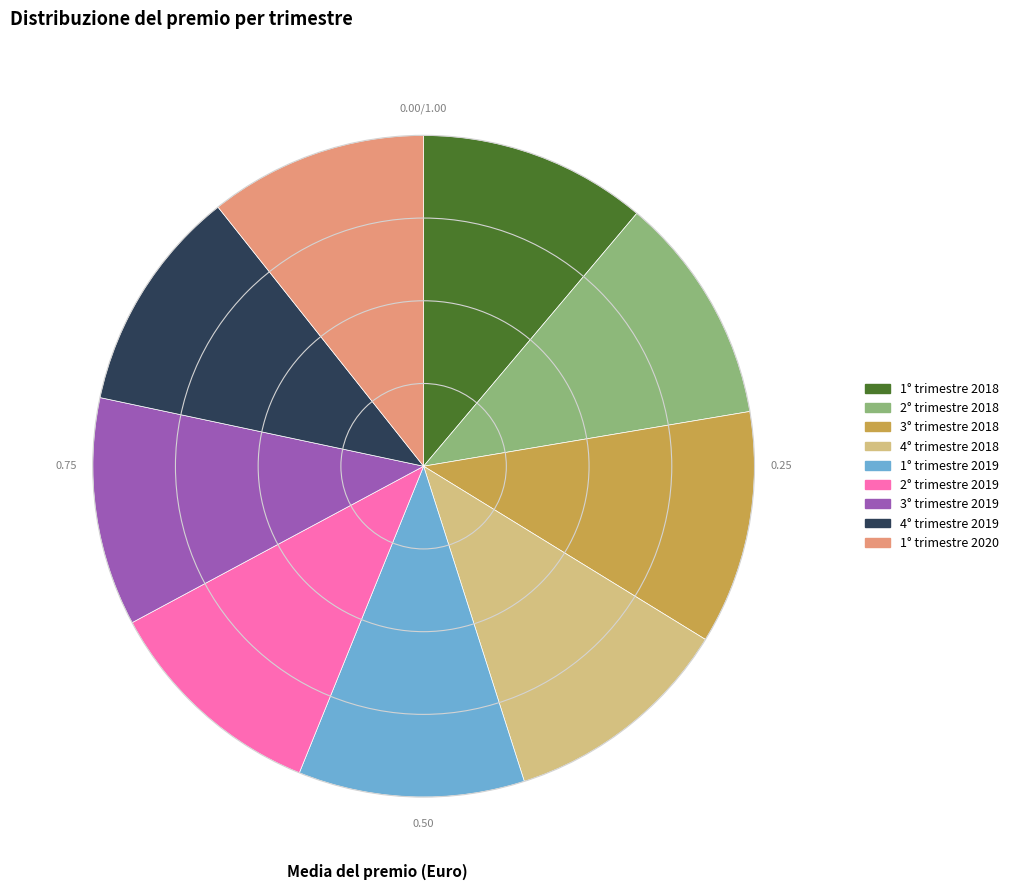

Between 4° trimestre 2018 and 1° trimestre 2020, which is larger?

4° trimestre 2018